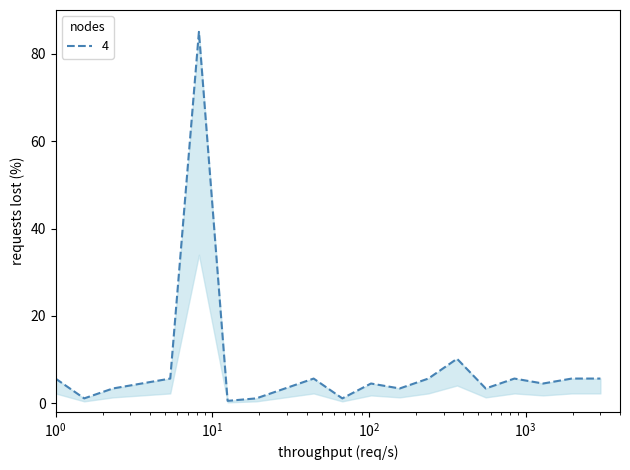

What is the difference between the second highest and second lowest values?

9.1